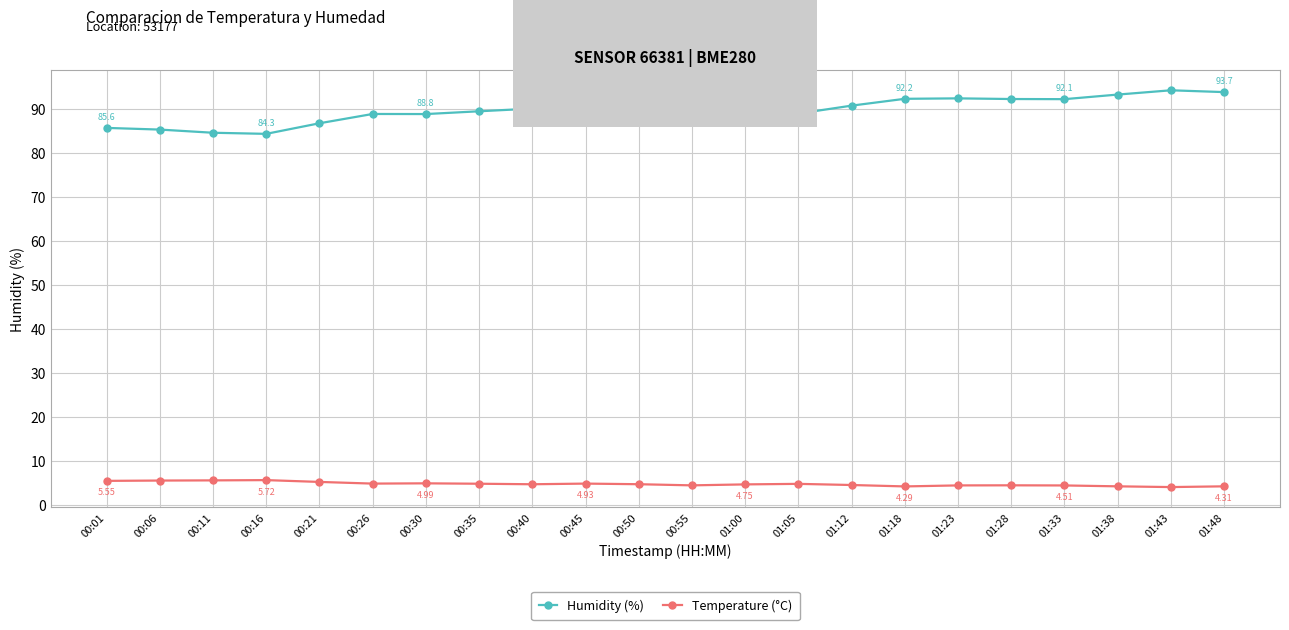

At how many categories does at least one series exceed 72?

22